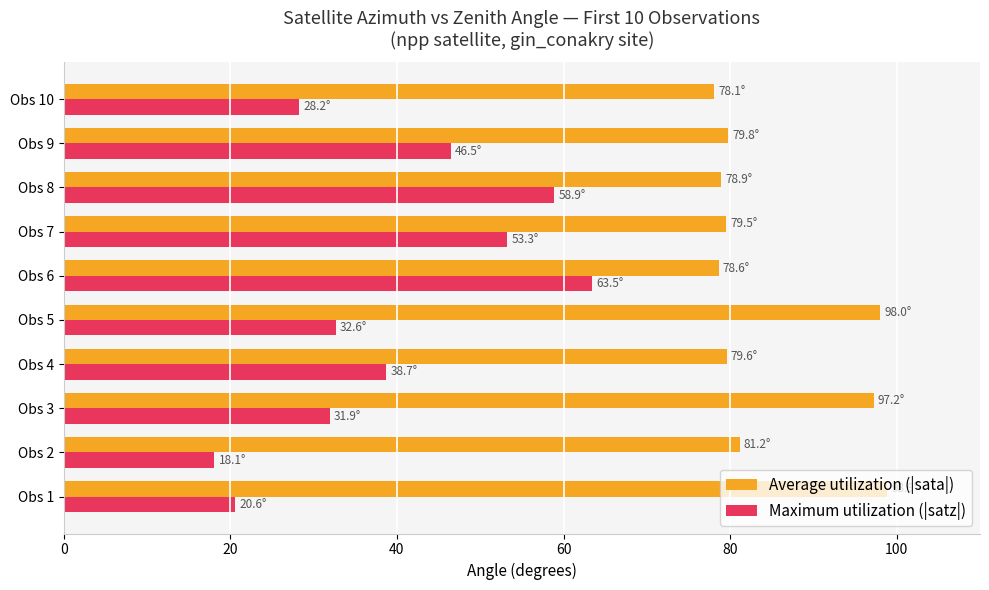

True or false: Maximum utilization (|satz|) has a value of 53.3 at Obs 7.

True